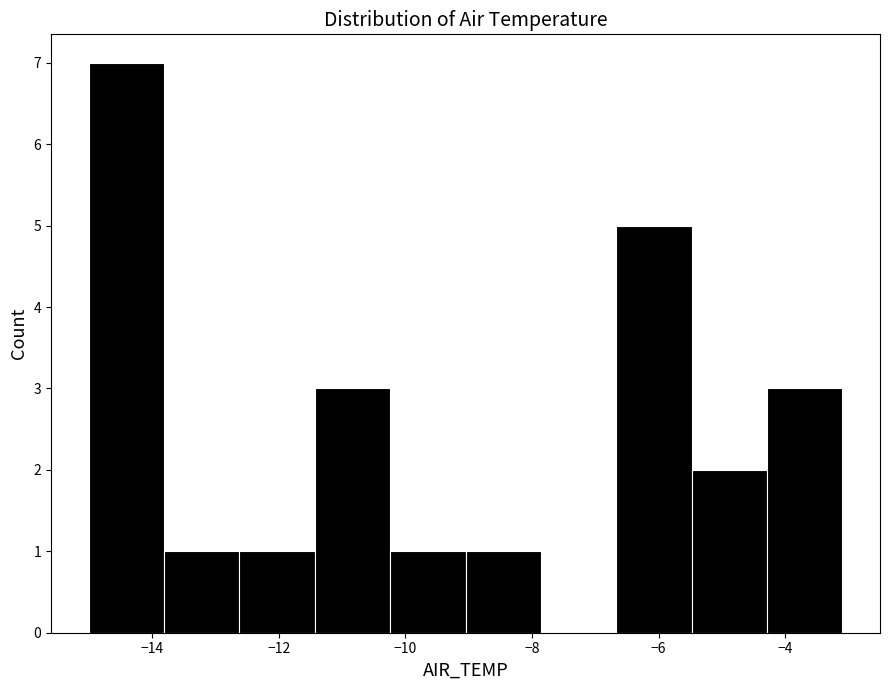

What is the height of the bar covering -15.0 to -13.8 on the x-axis? Neither the bar edges nor the heights are printed on the chart, so give them approximately, as read against the axes.

7